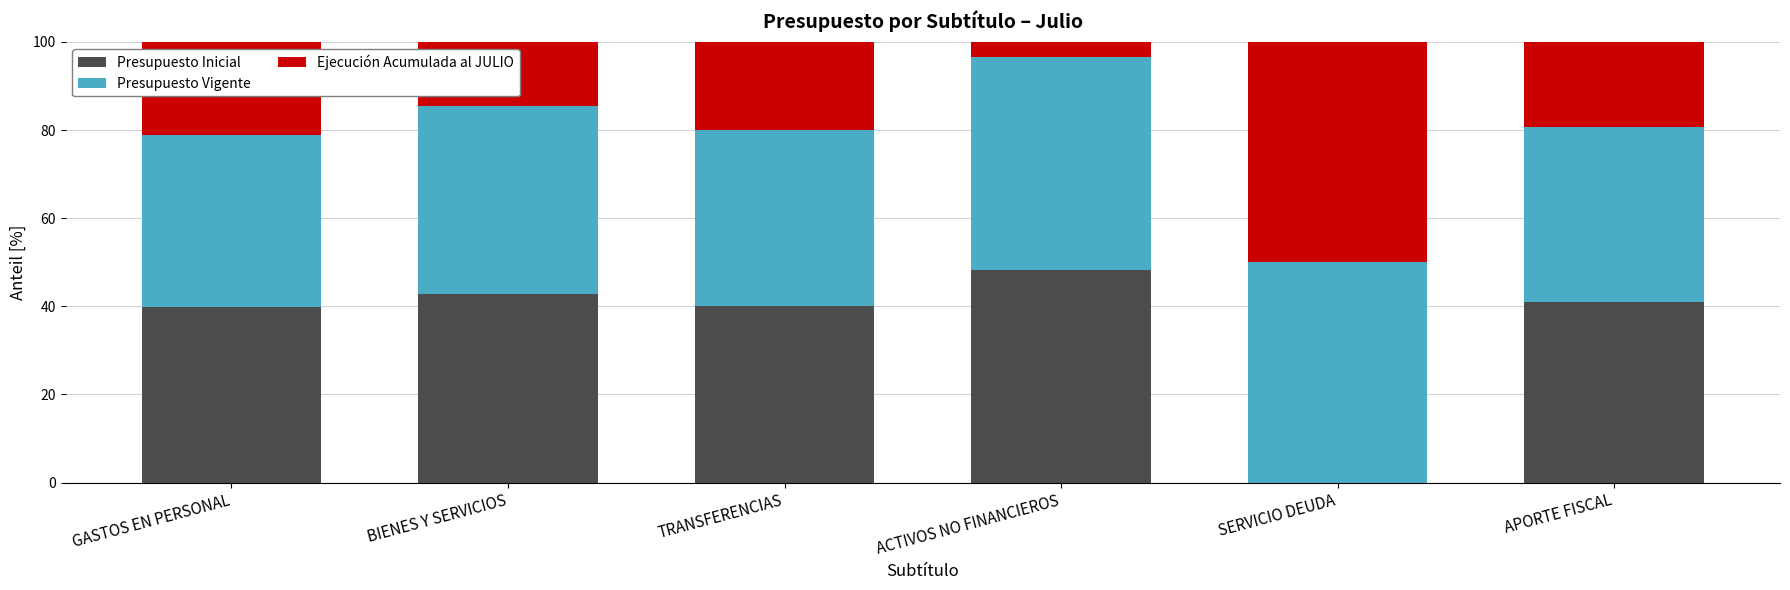

The Presupuesto Inicial series shows 24.2 at SERVICIO DEUDA. True or false?

False